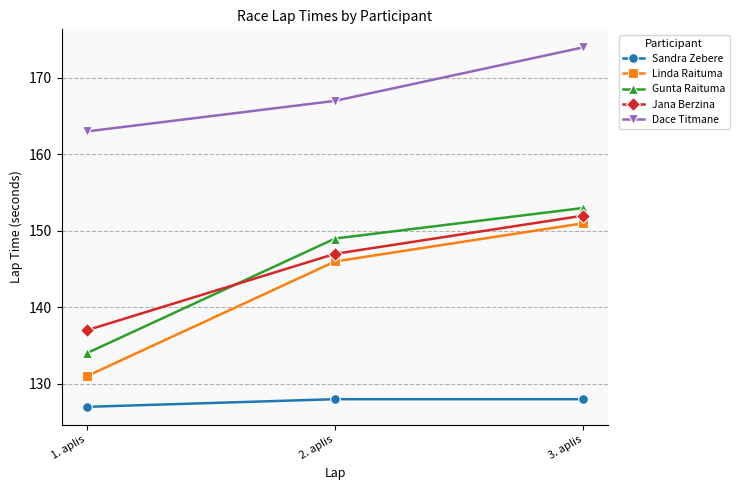

What is the difference between the maximum and minimum values in the Dace Titmane series?

11